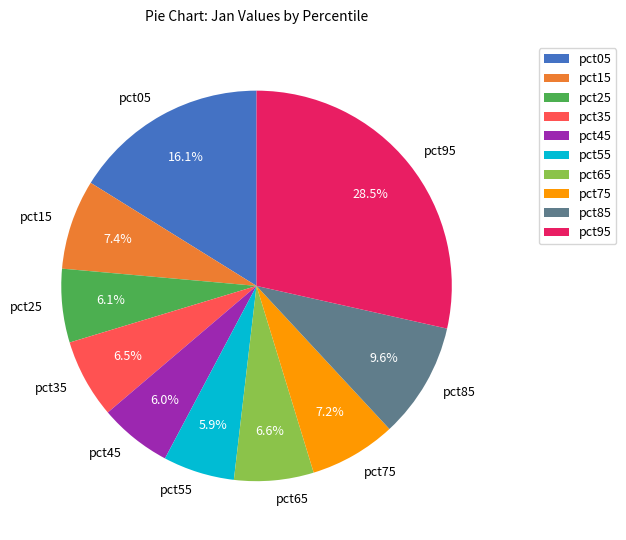

Which slice is the largest?

pct95